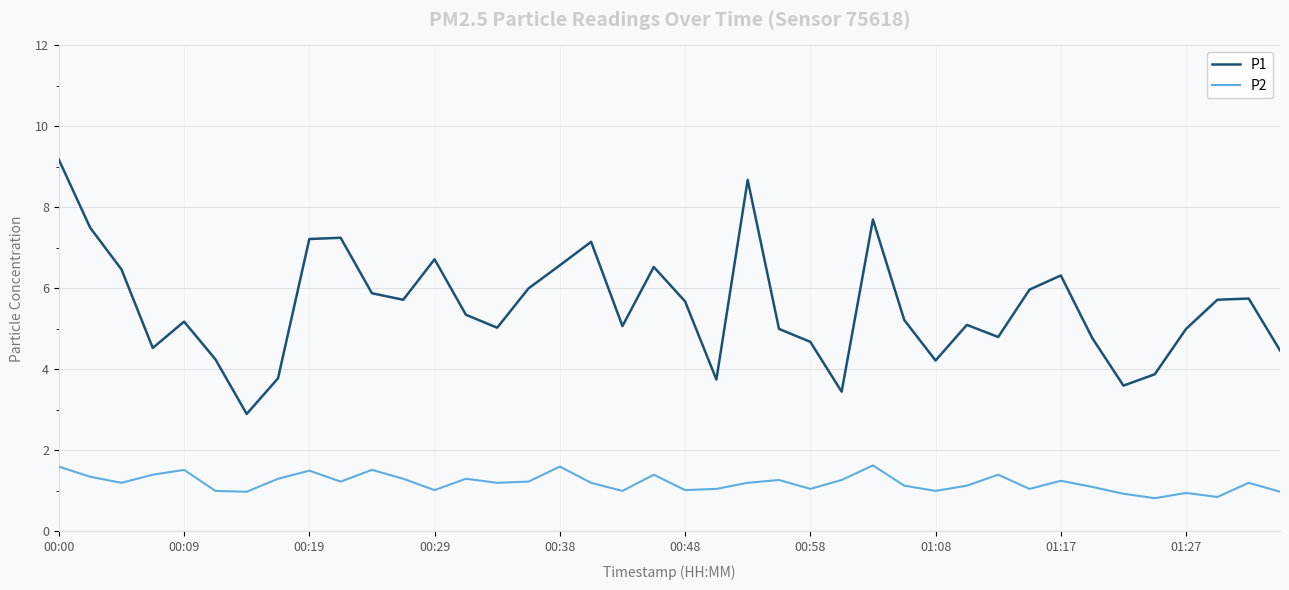

Which series has the largest total across all categories?

P1